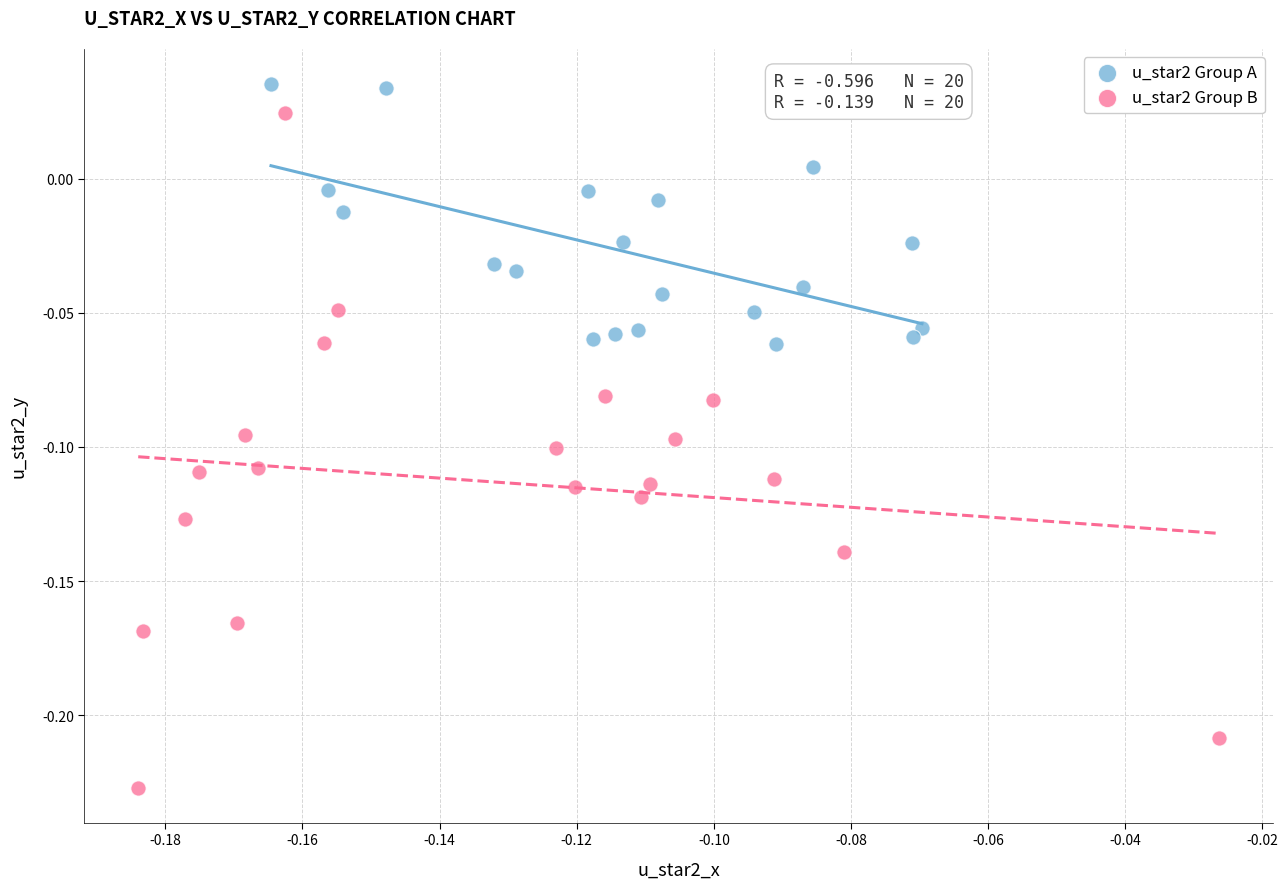

Which series has the largest Y range (max minus min)?

u_star2 Group B